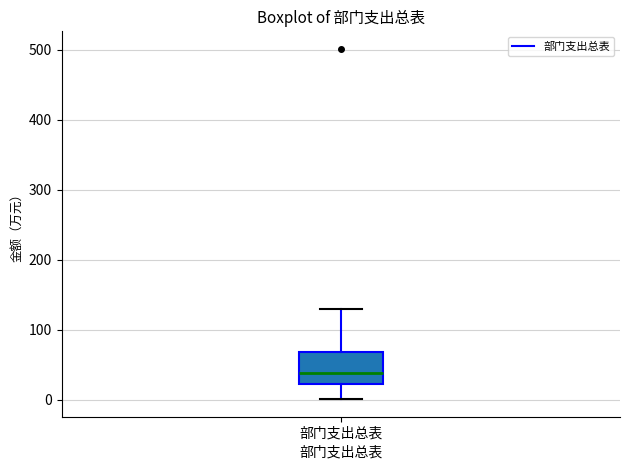

Transcribe this box plot: give where the median line is, the range the box spans, and where the two whiskers end, as read against the y-axis. The values are not printed on the chart, so give them approximately, as read against the axis.

median 40, box 20 to 70, whiskers 0 to 130